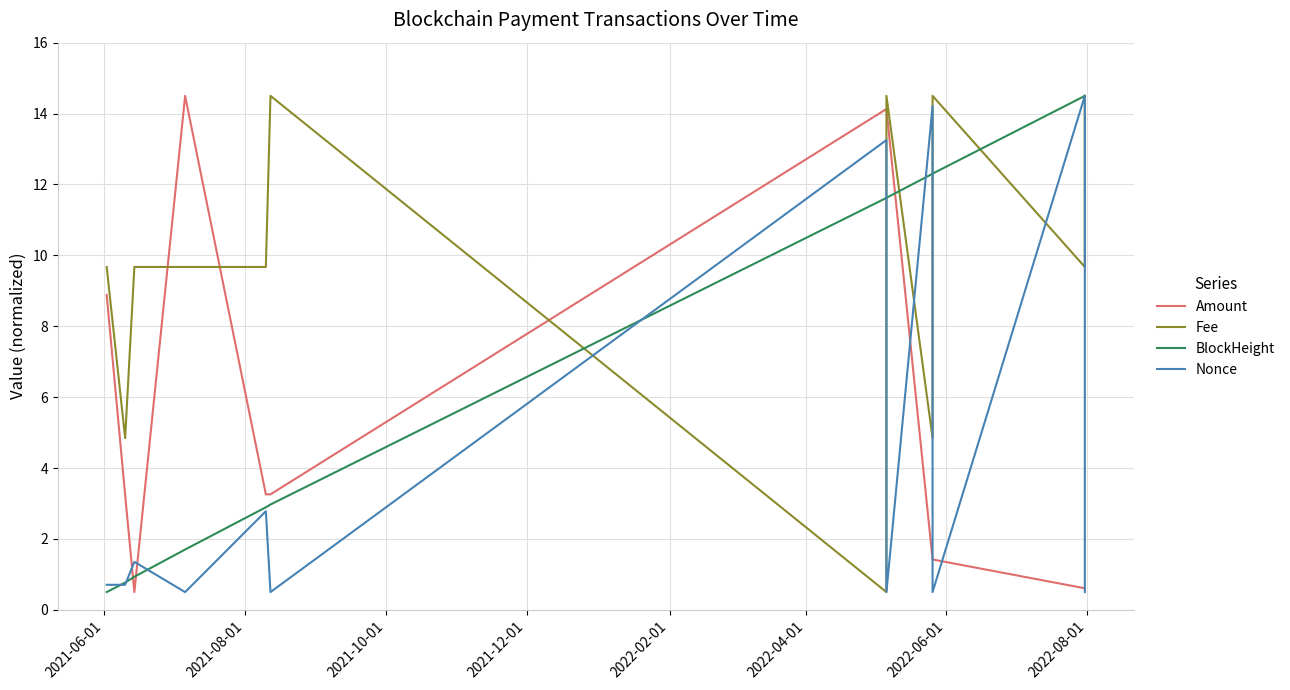

What is the sum of all BlockHeight values?

87.4